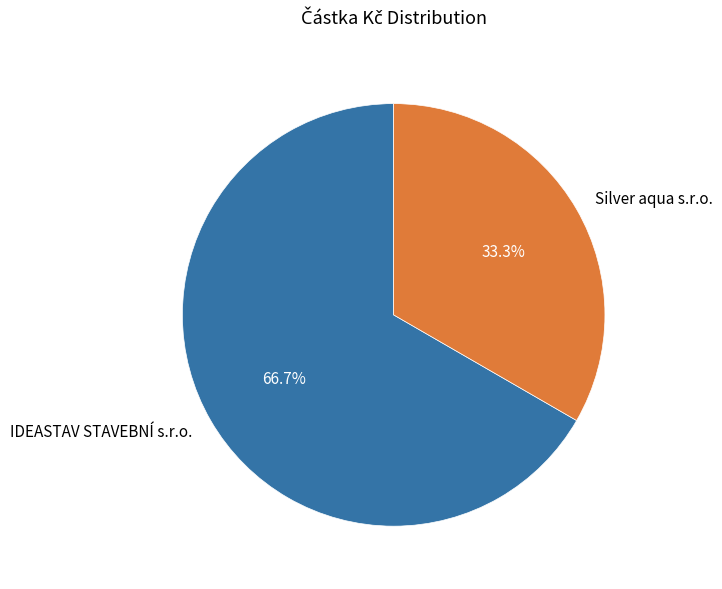

What percentage is the IDEASTAV STAVEBNÍ s.r.o. slice, to the nearest percent?

67%